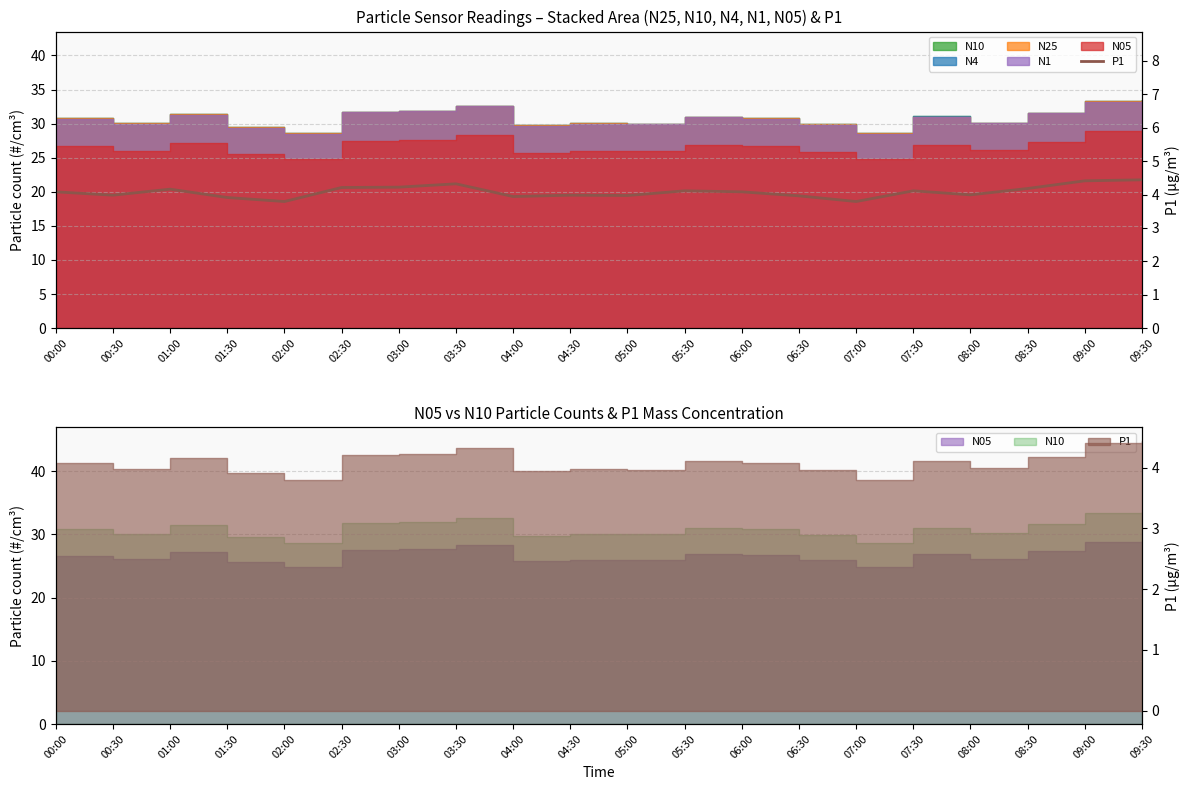

What is the change in value from 07:30 to 08:30?

+0.1